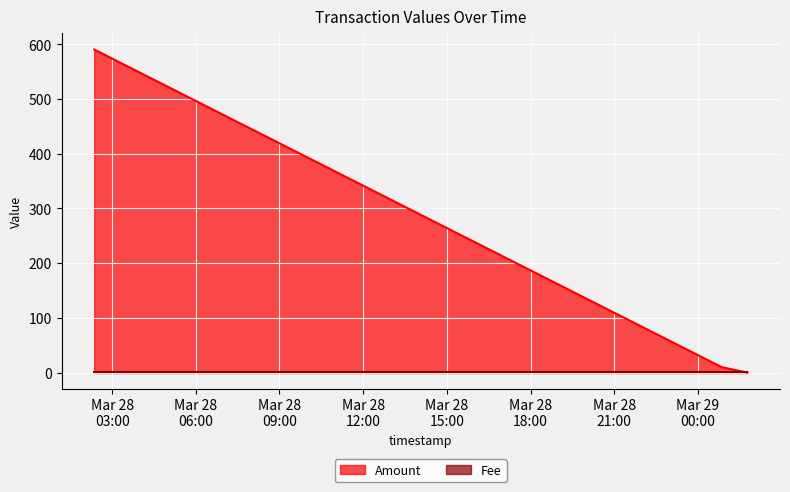

What is the maximum value for Amount?

590.6